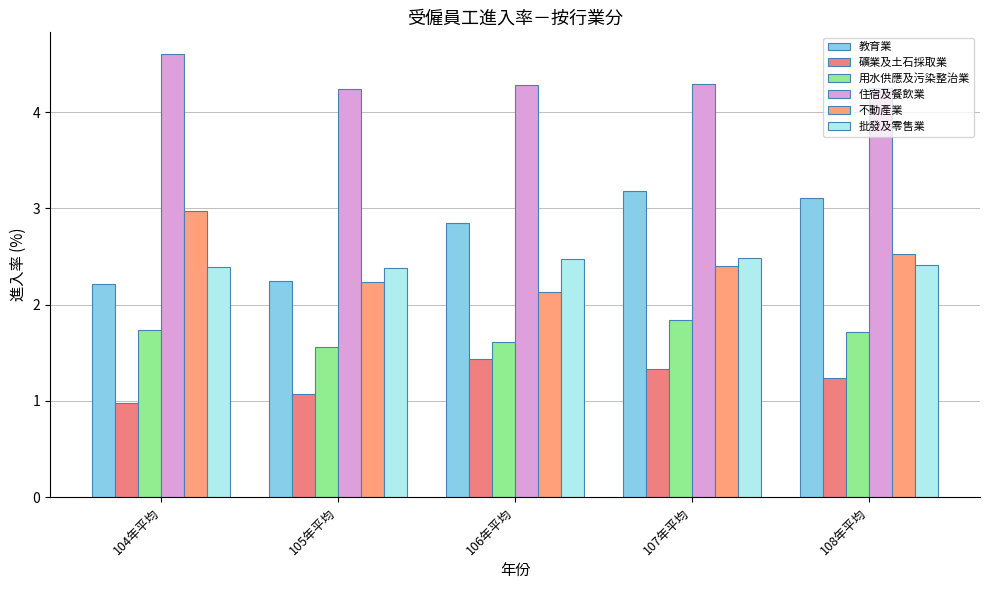

What value does the 批發及零售業 series have at 104年平均?

2.4